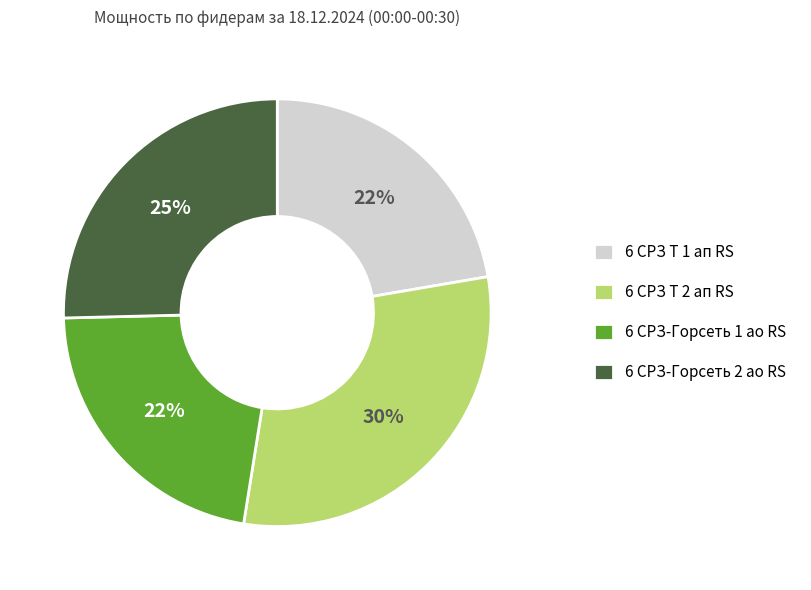

What percentage is the 6 СРЗ Т 2 ап RS slice, to the nearest percent?

30%